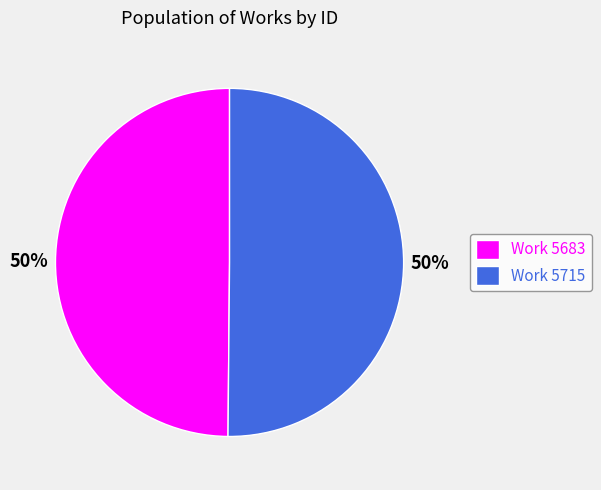

Do Work 5683 and Work 5715 together represent more than half of the pie?

Yes